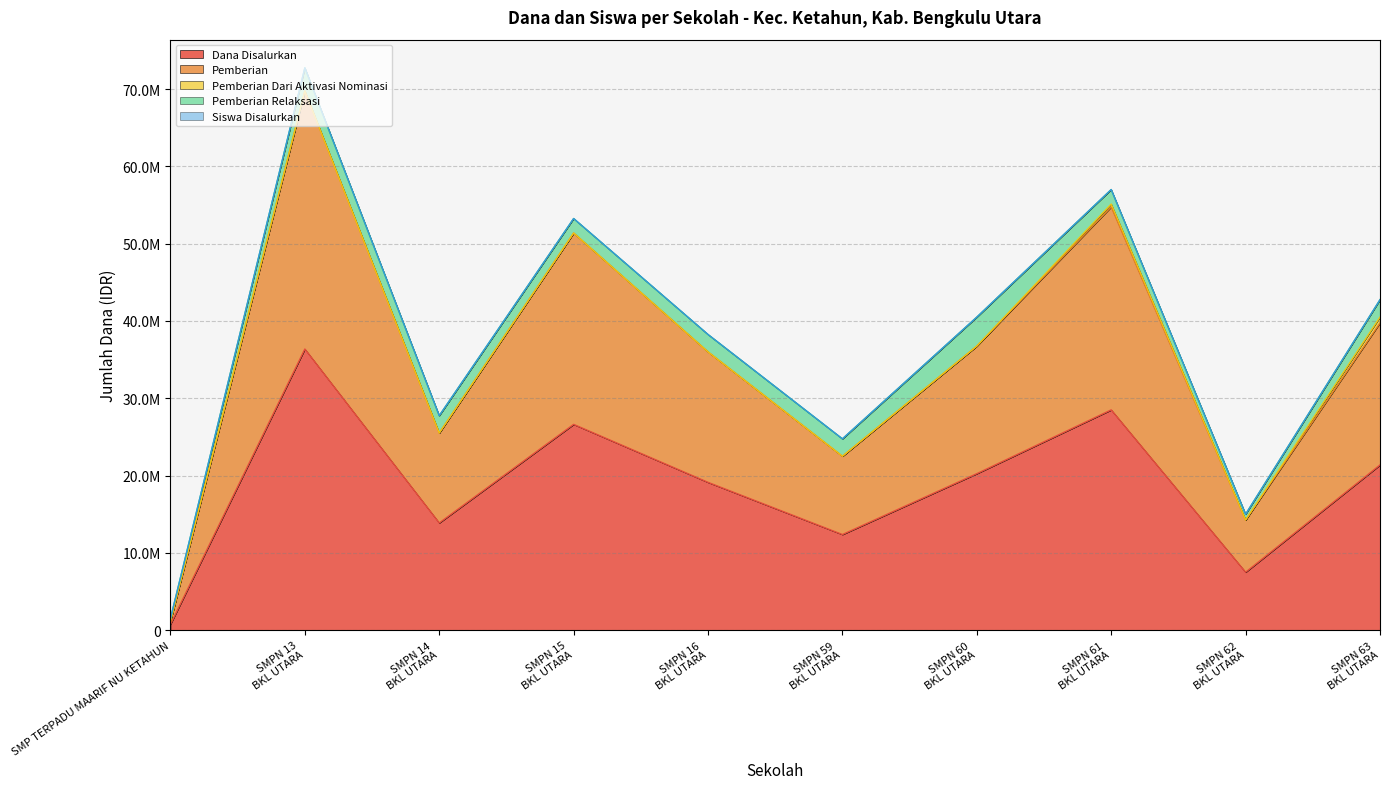

What is the label of the 9th point from the right?

SMPN 13 BKL UTARA